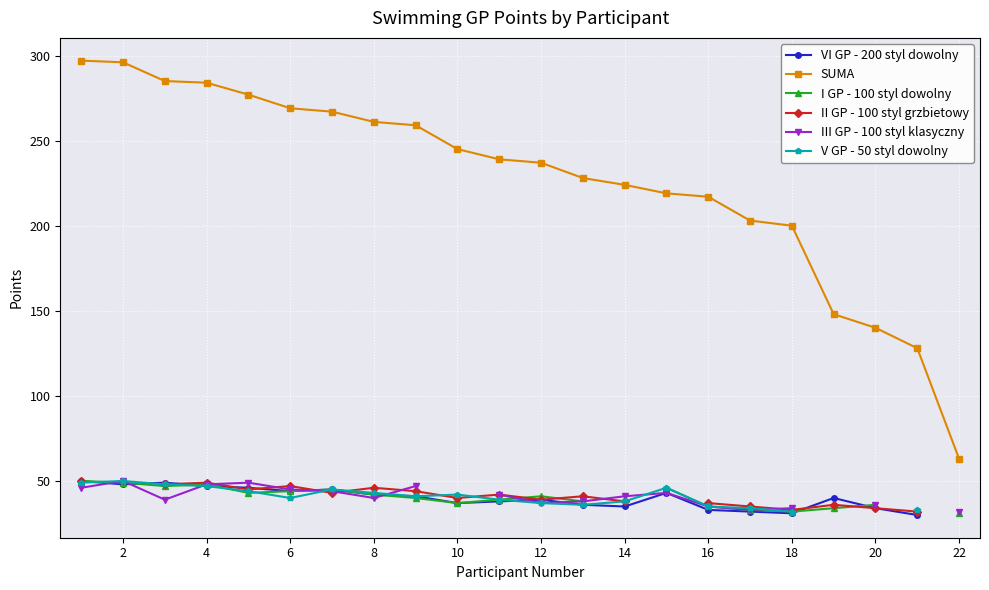

The value of SUMA at 10 is 385. True or false?

False